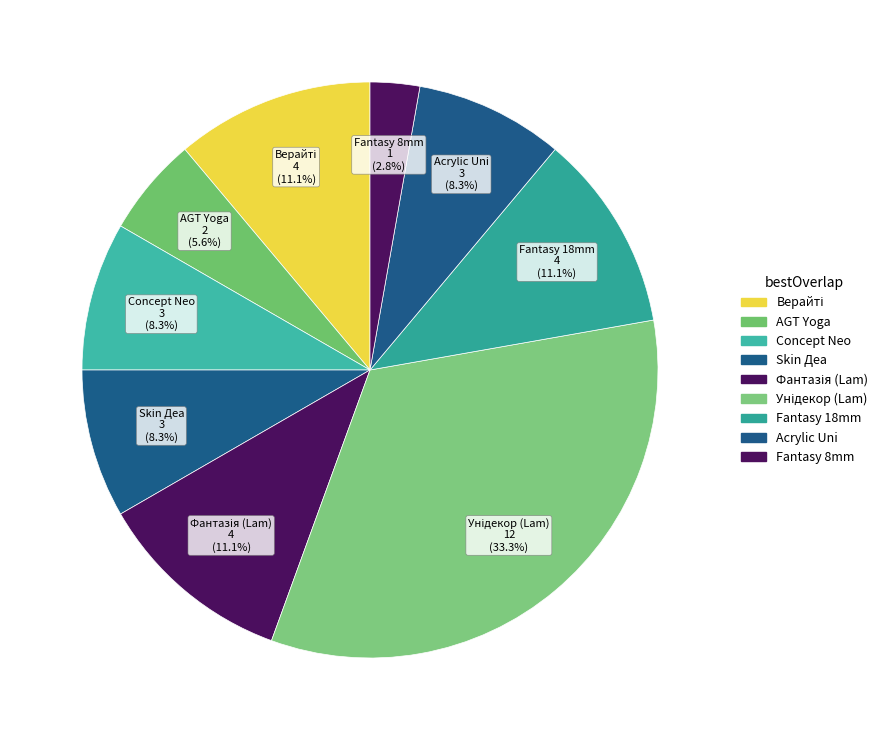

How many segments does this pie chart have?

9